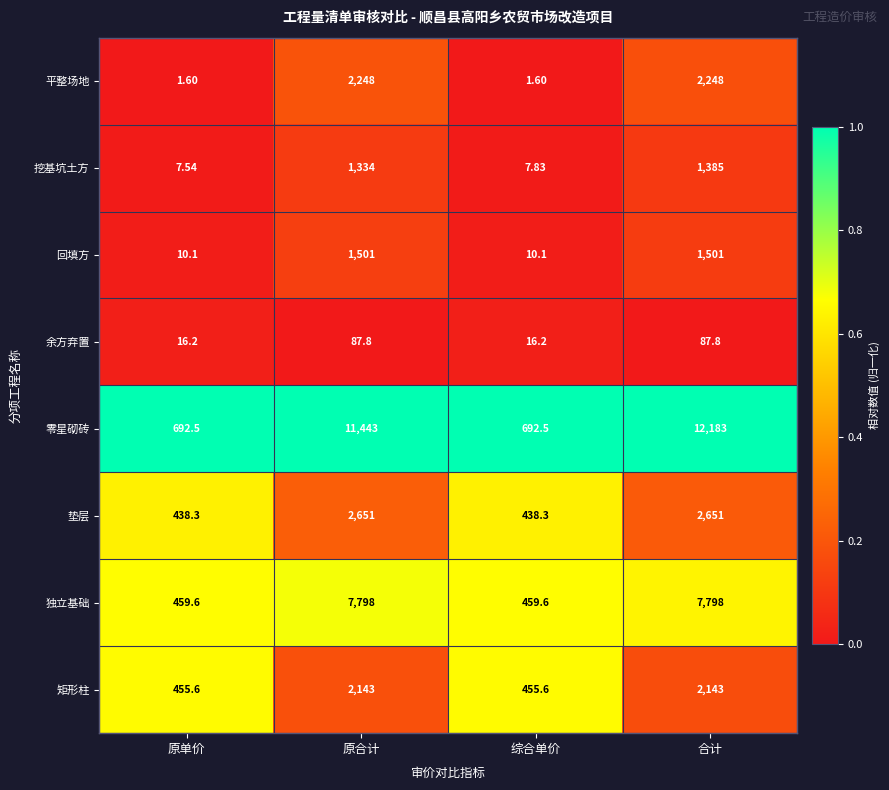

Count the number of categories in the chart.

4